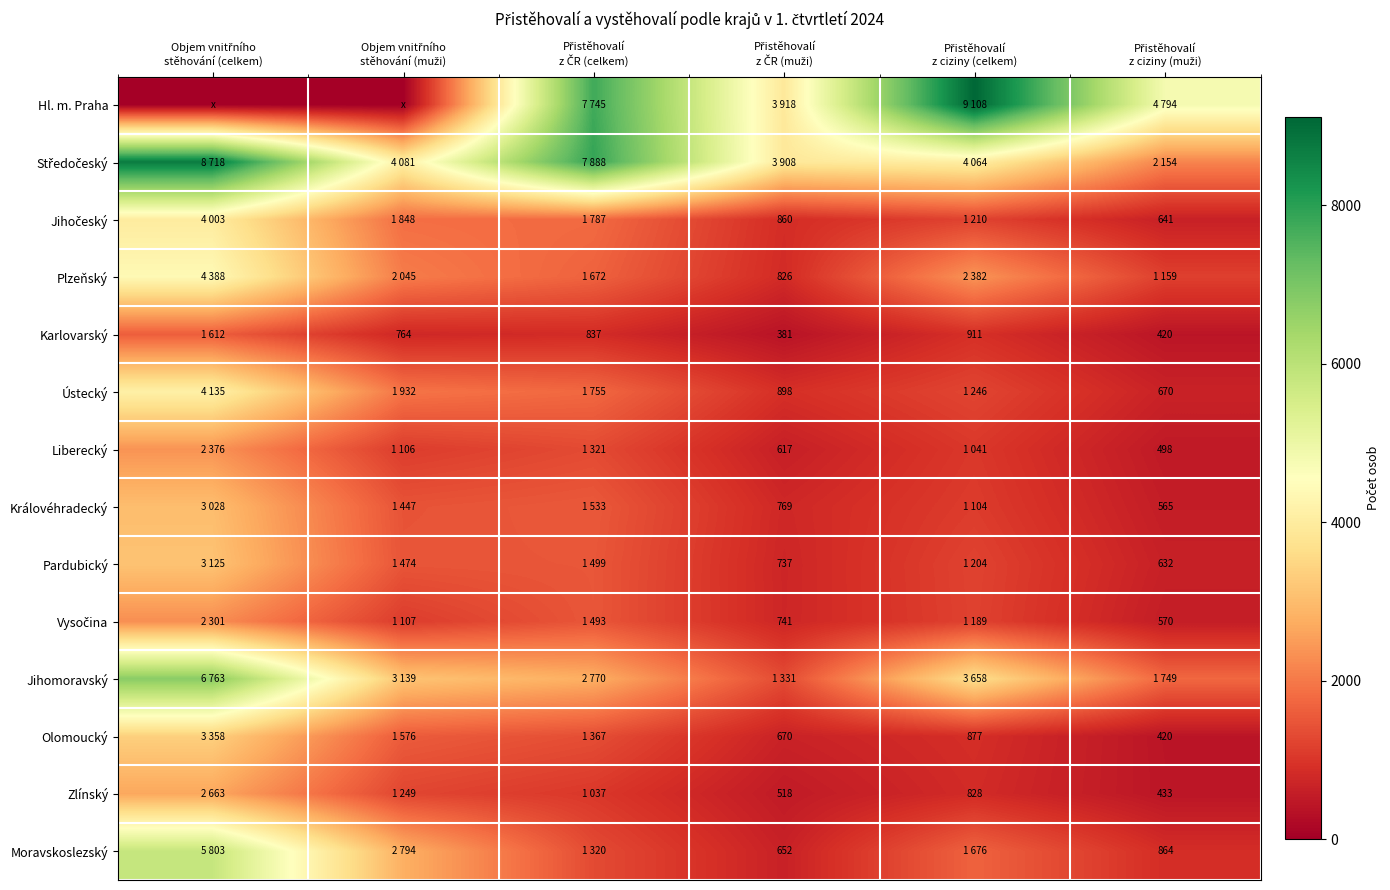

What is the difference between the highest and lowest values at Přistěhovalí
z ČR (celkem)?

7051